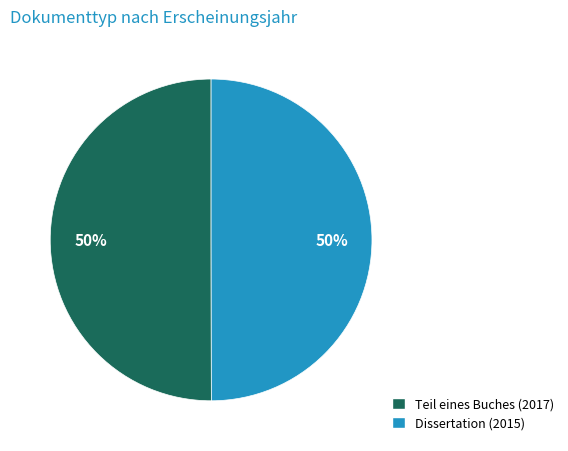

How many slices are in this pie chart?

2